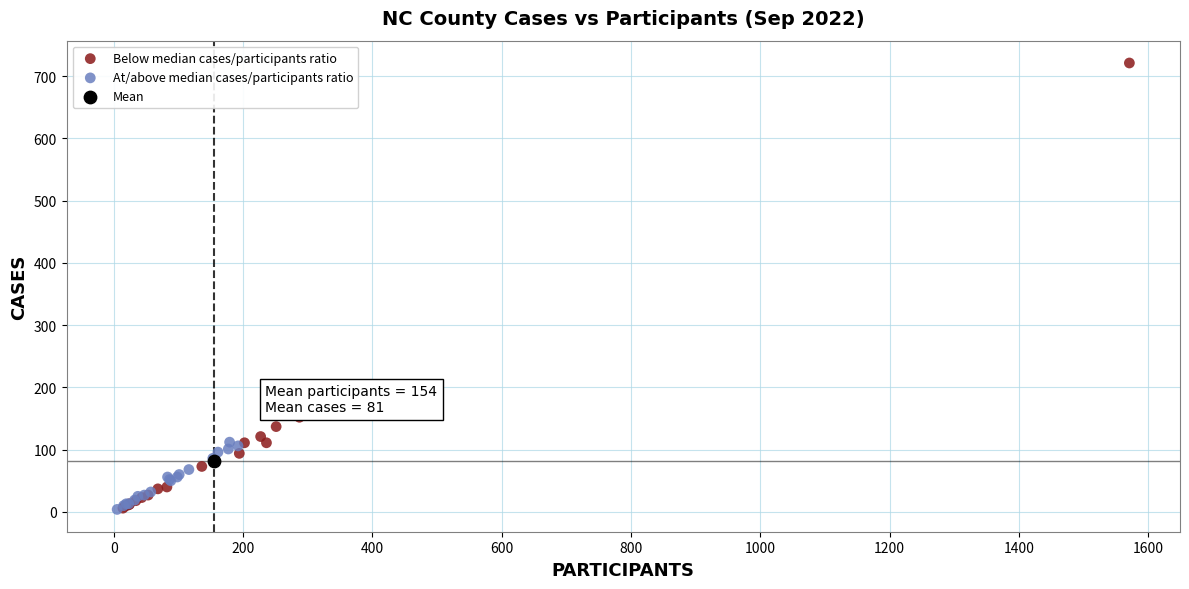

What are all the series names shown in the legend?

Below median cases/participants ratio, At/above median cases/participants ratio, Mean